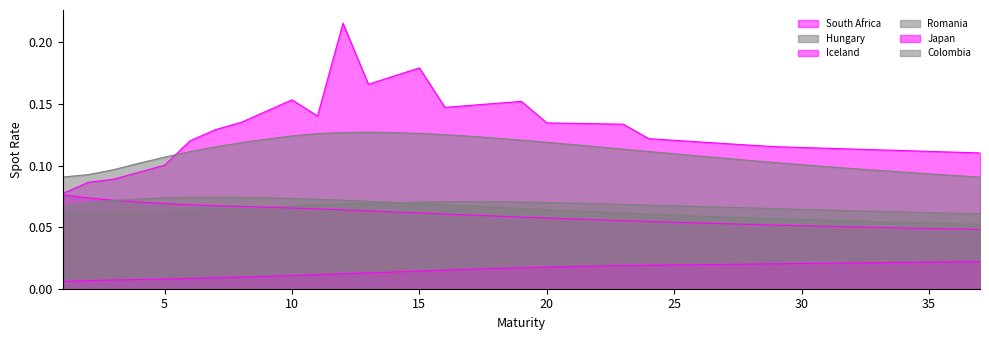

At which category does Colombia reach its first local peak?

13